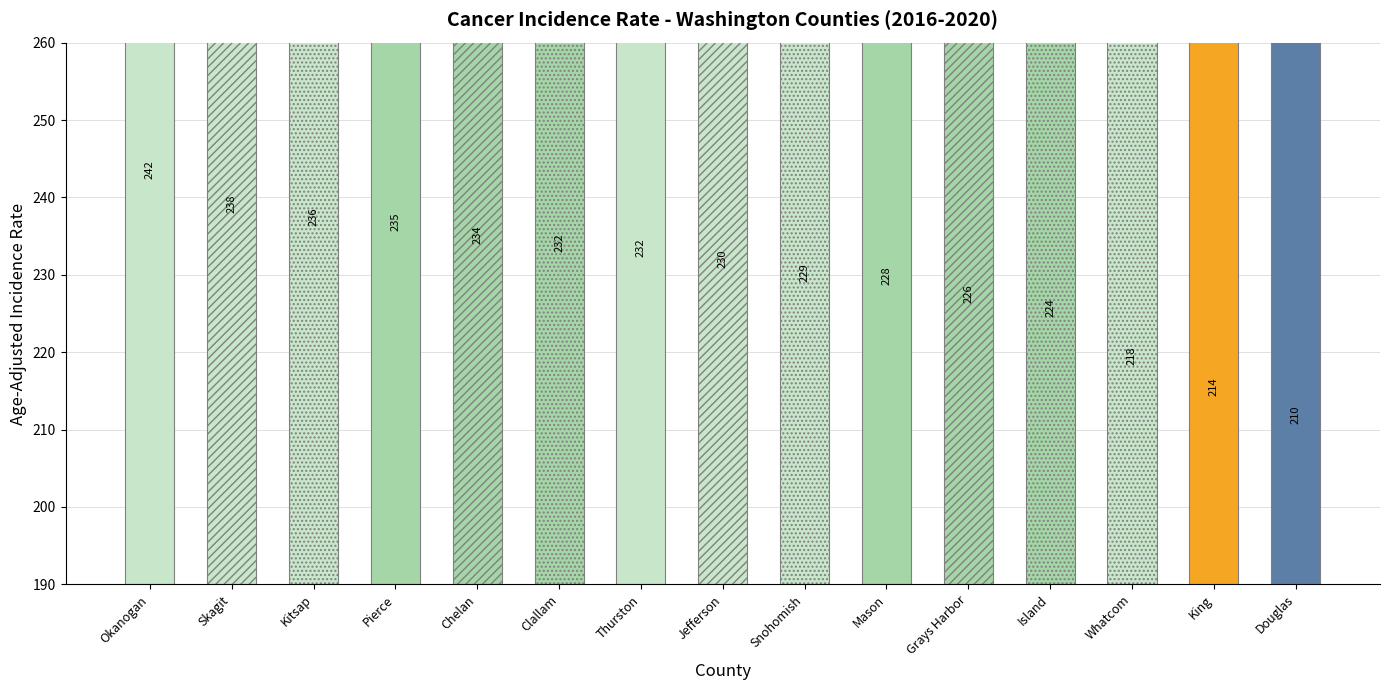

Rank the categories by value from lowest to highest.

Douglas, King, Whatcom, Island, Grays Harbor, Mason, Snohomish, Jefferson, Thurston, Clallam, Chelan, Pierce, Kitsap, Skagit, Okanogan